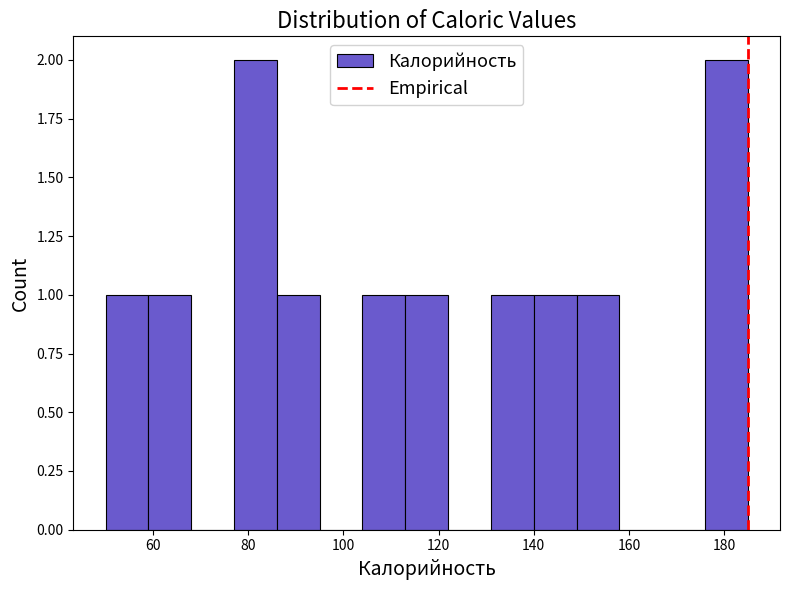

What is the height of the bar covering 104 to 113 on the x-axis? Neither the bar edges nor the heights are printed on the chart, so give them approximately, as read against the axes.

1